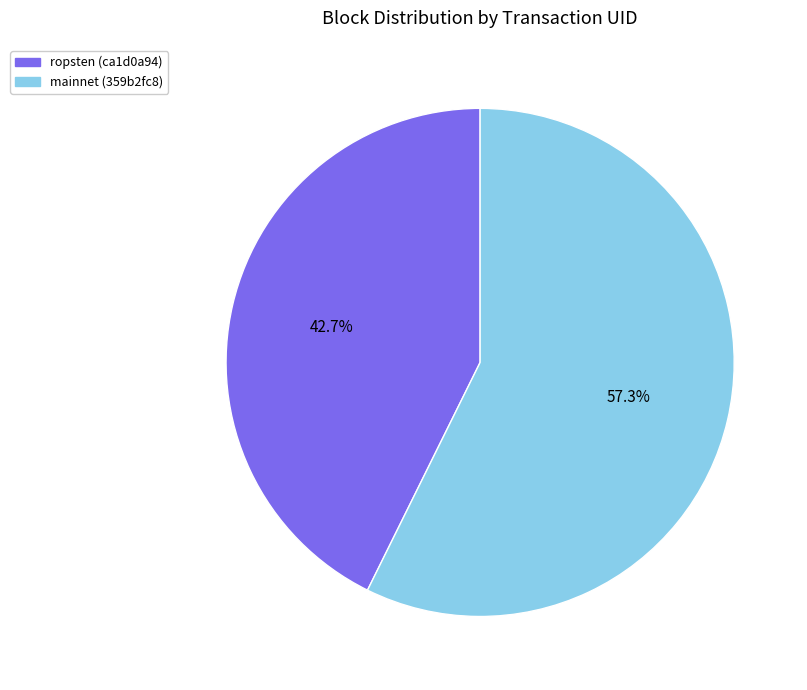

Approximately how many times larger is the value at mainnet (359b2fc8) compared to ropsten (ca1d0a94)?

1.3